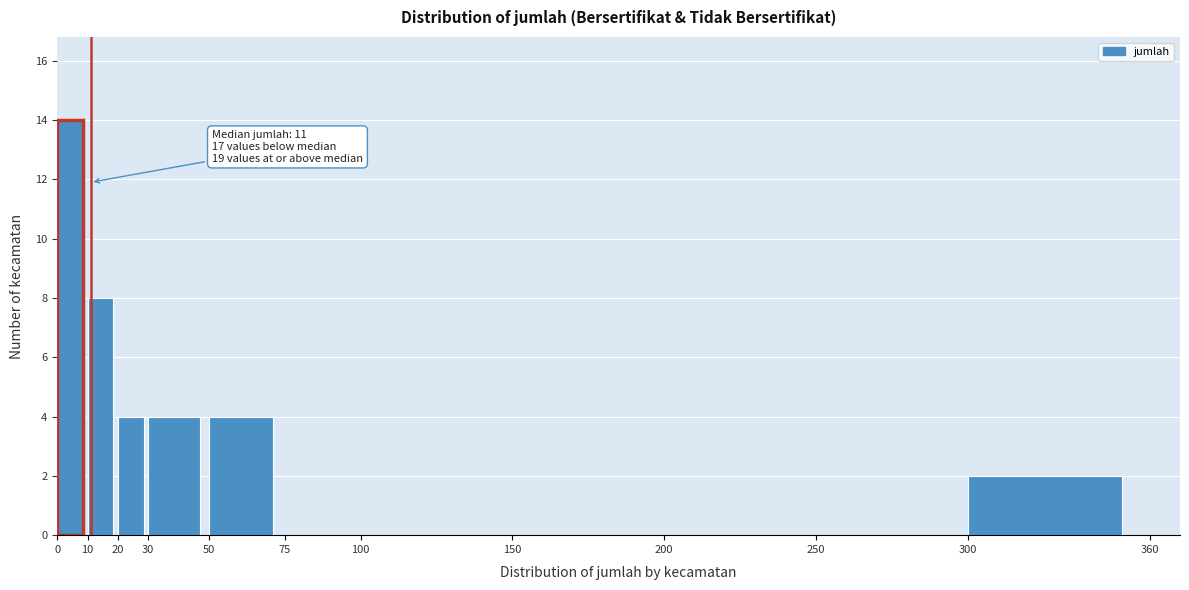

Over which range of the x-axis is the bar tallest?

0 to 10